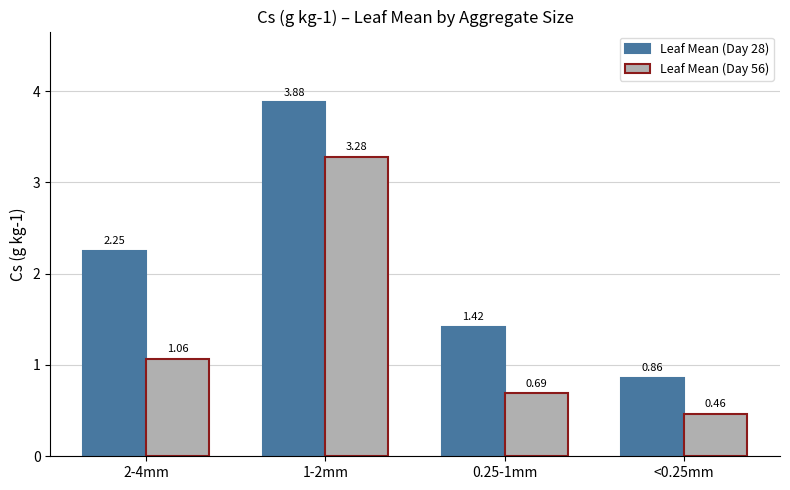

What is the difference between the maximum and minimum values in the Leaf Mean (Day 56) series?

2.8